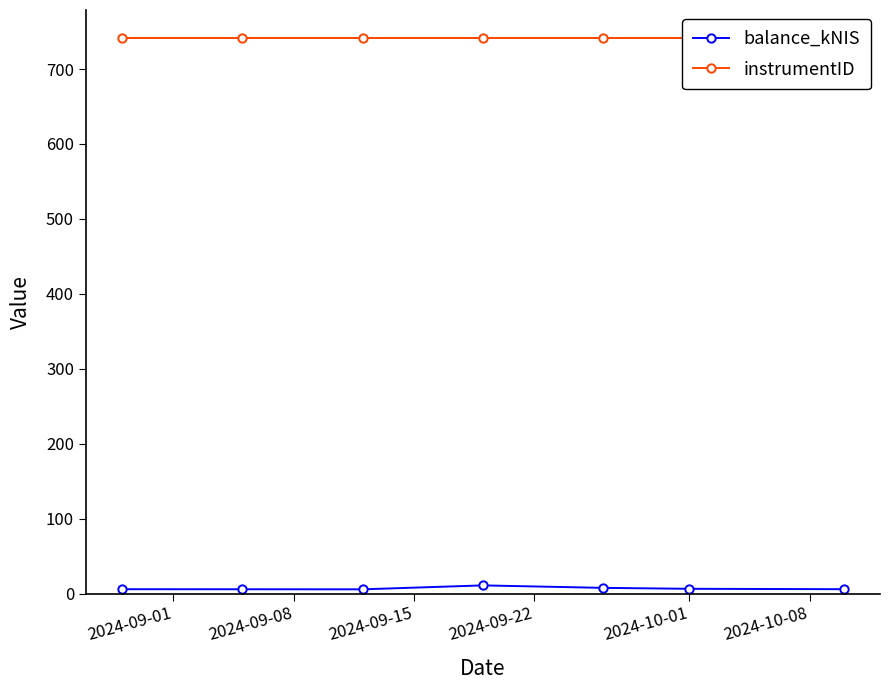

True or false: instrumentID and balance_kNIS cross at least once.

False